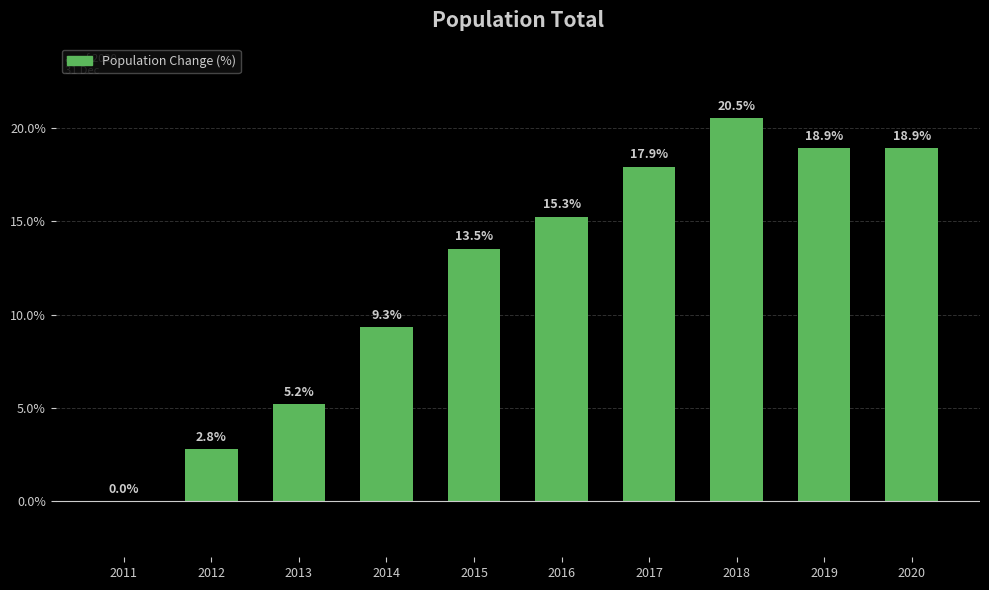

Reading left to right, extract all data points from this chart.

0.0	2.8	5.2	9.3	13.5	15.3	17.9	20.5	18.9	18.9